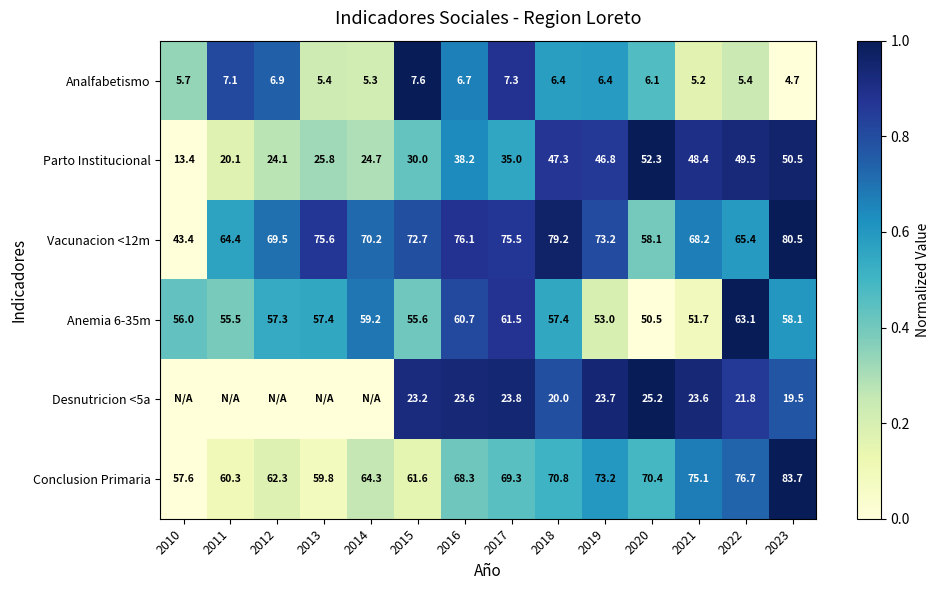

What is the total value across all series at 2021?

272.2